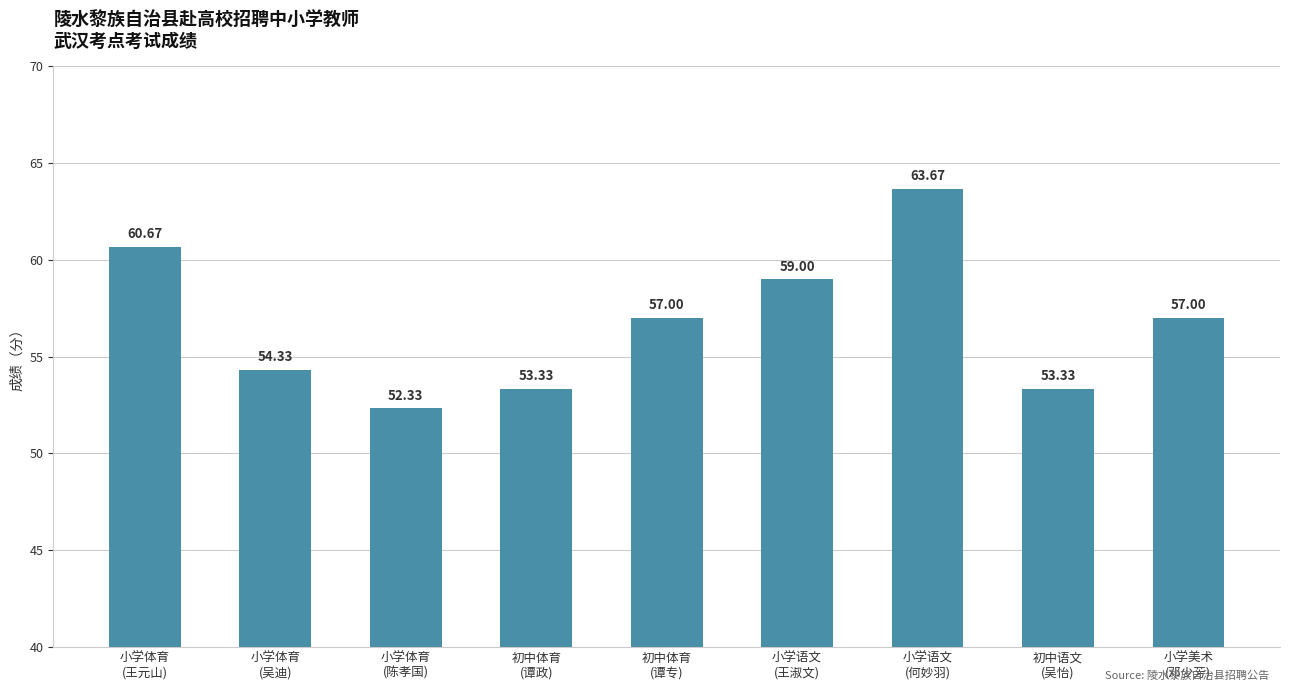

How many values are below 57?

4